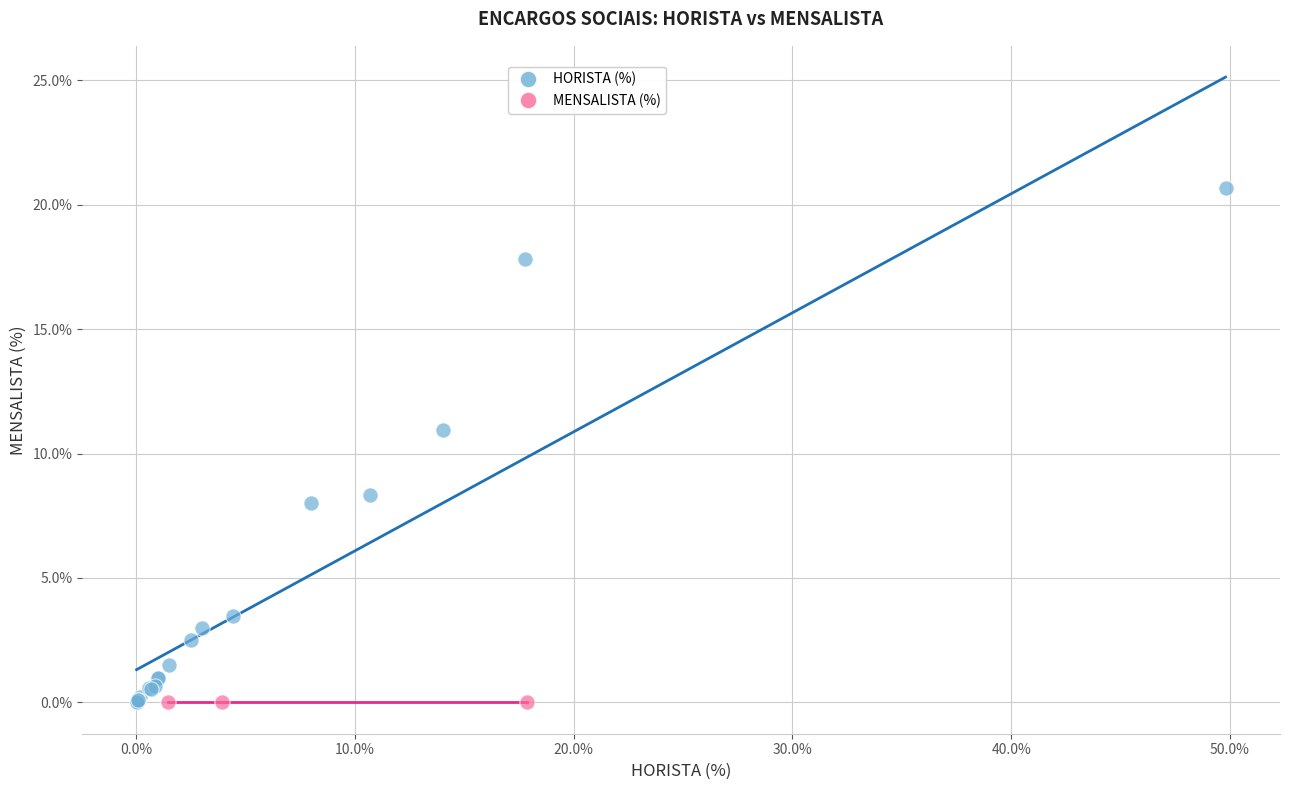

Which series contains the highest Y value?

HORISTA (%)